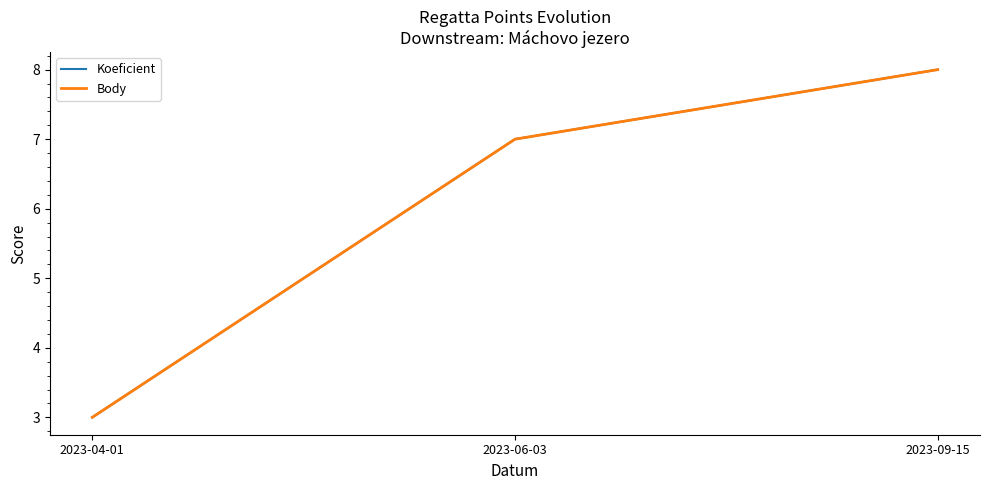

What is the lowest value of the Koeficient series?

3